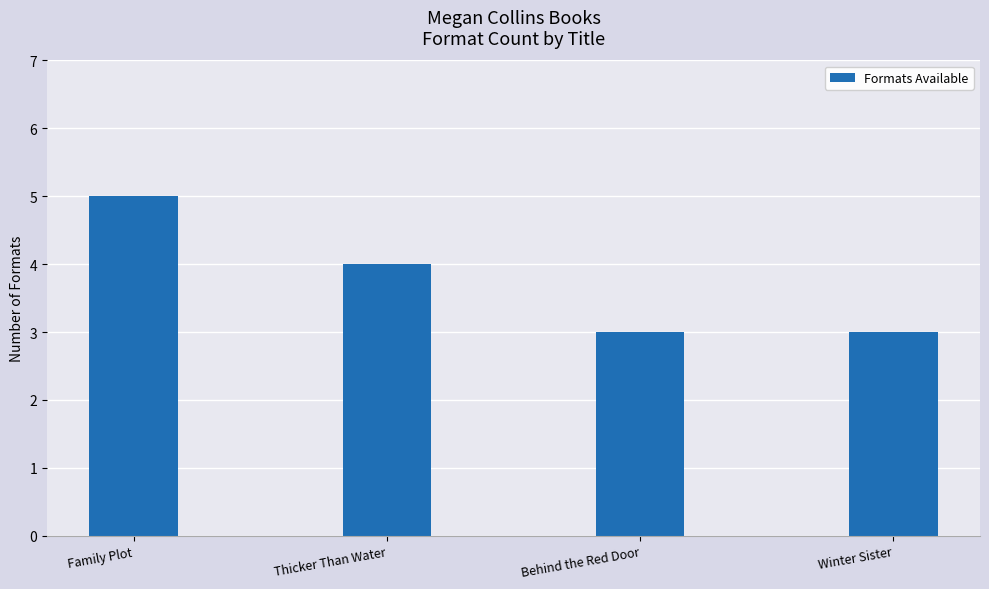

What is the change in value from Thicker Than Water to Behind the Red Door?

-1